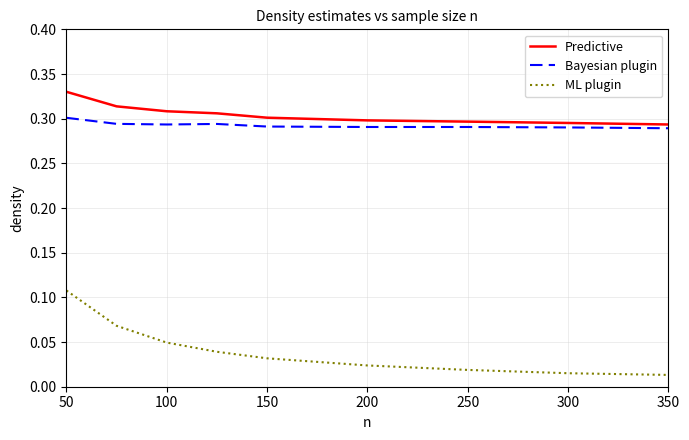

Which series has the largest range (max minus min)?

ML plugin